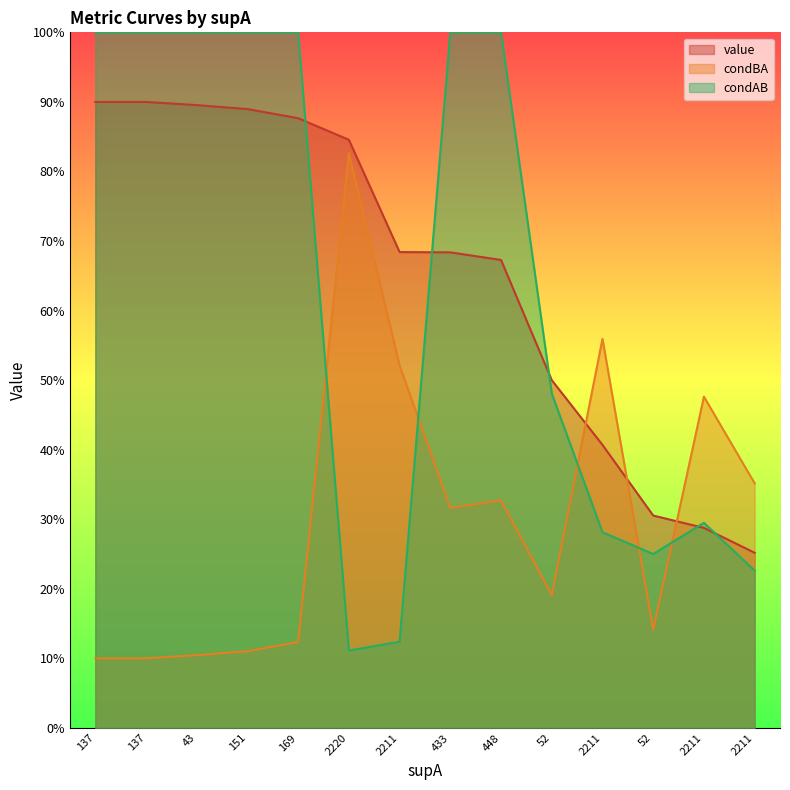

What is the lowest value of the condBA series?

0.1